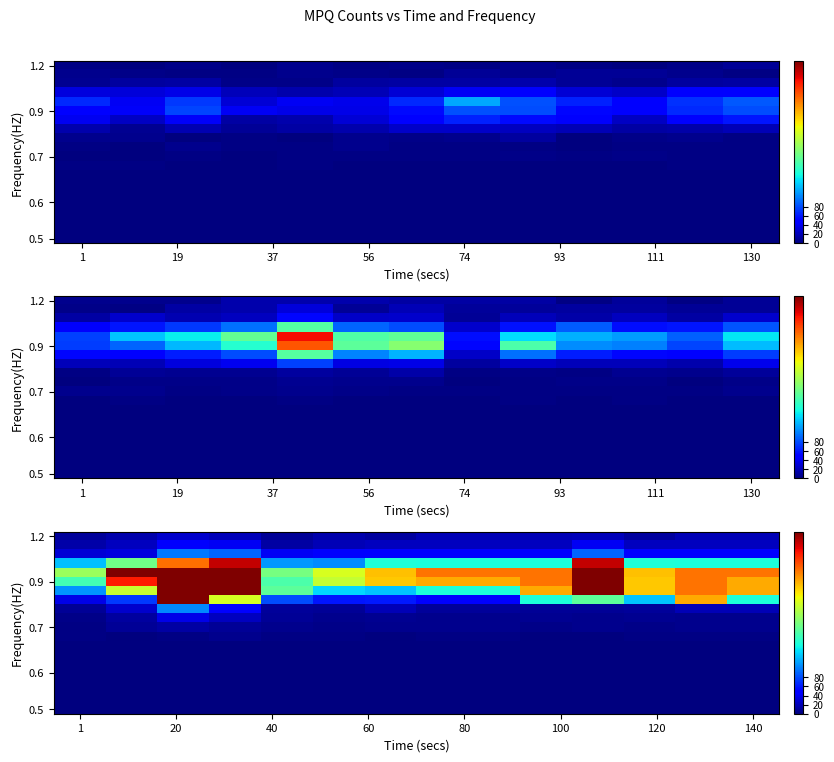

Which category has the highest value across all series?

37